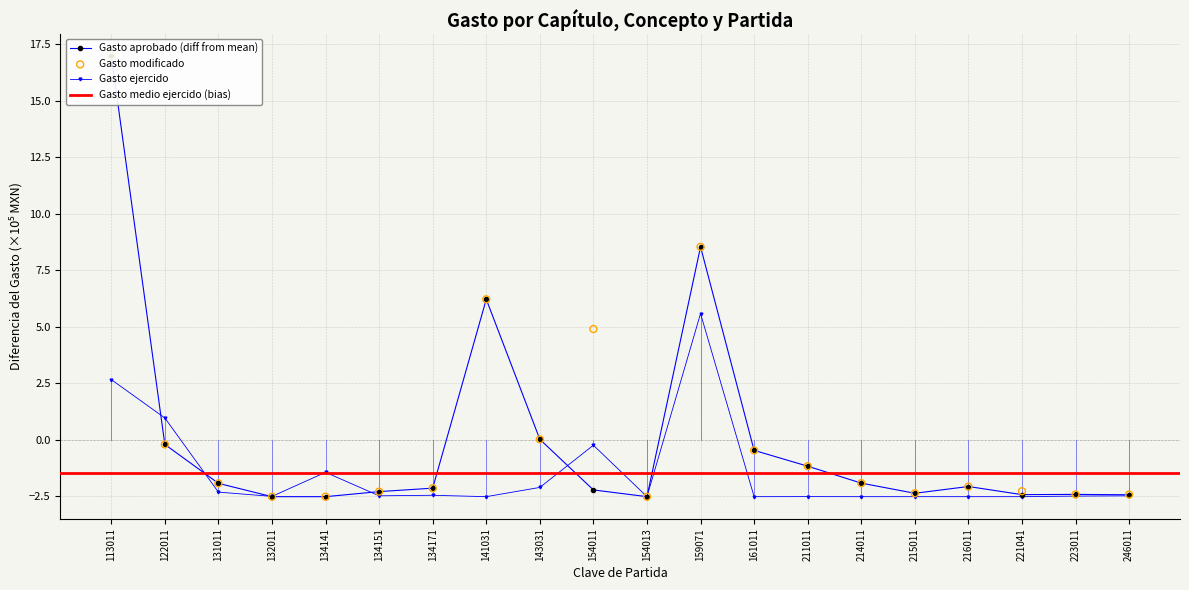

Which series contains the lowest Y value?

Gasto aprobado